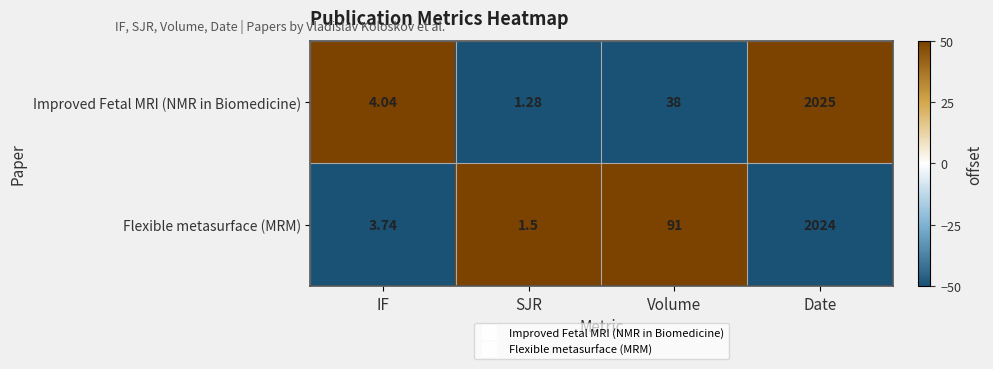

How many categories are shown in the chart?

4